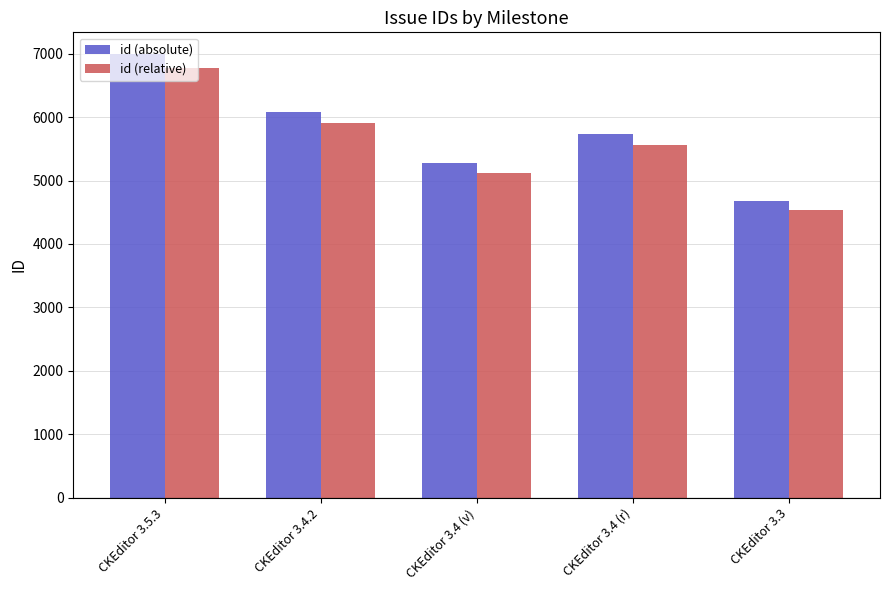

Which series has the widest spread of values?

id (absolute)